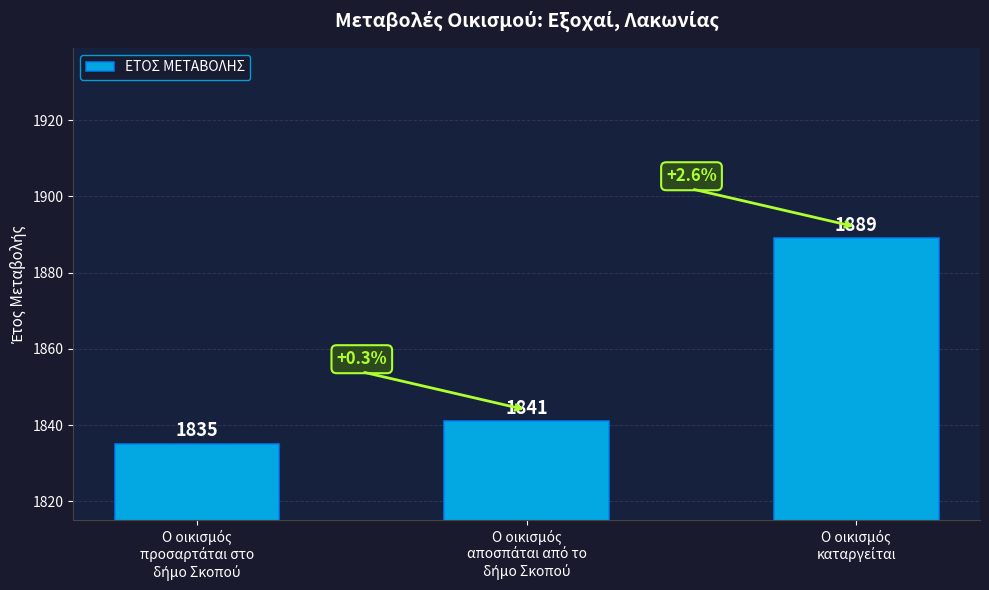

What is the difference between the maximum and minimum values?

54